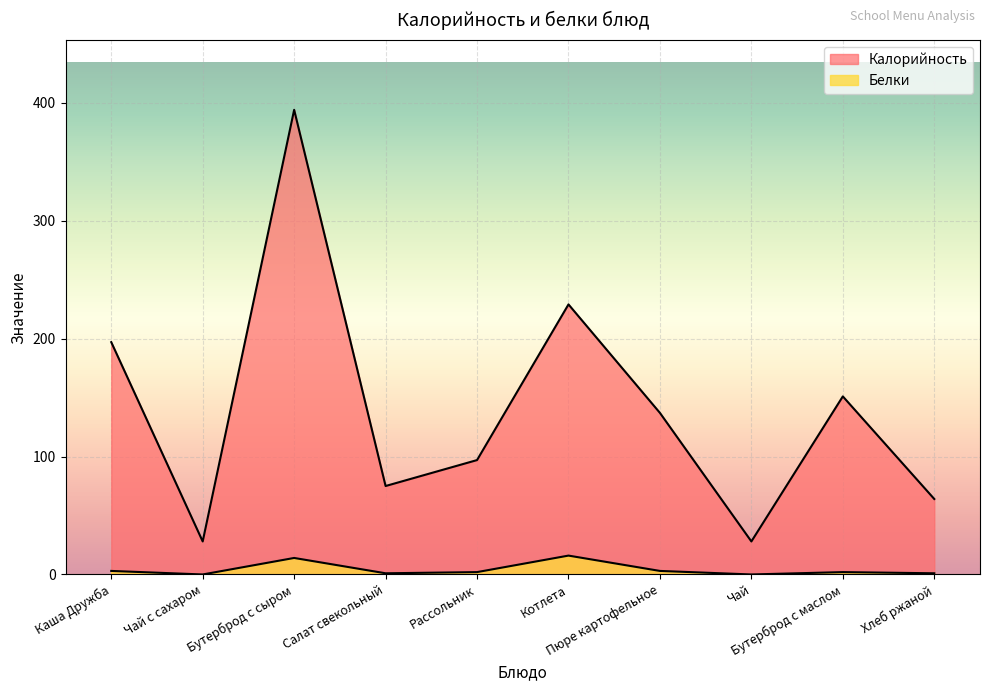

How many lines are shown in the chart?

2